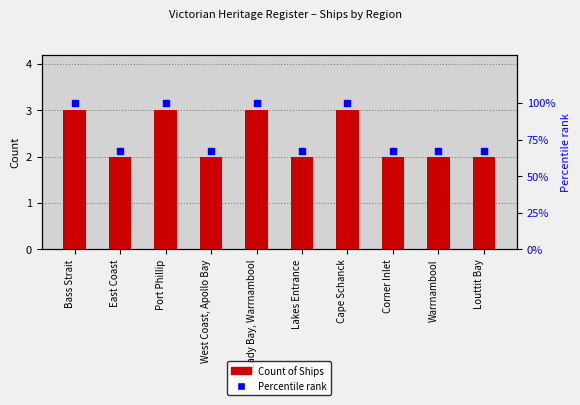

Which series has the largest total across all categories?

Percentile rank